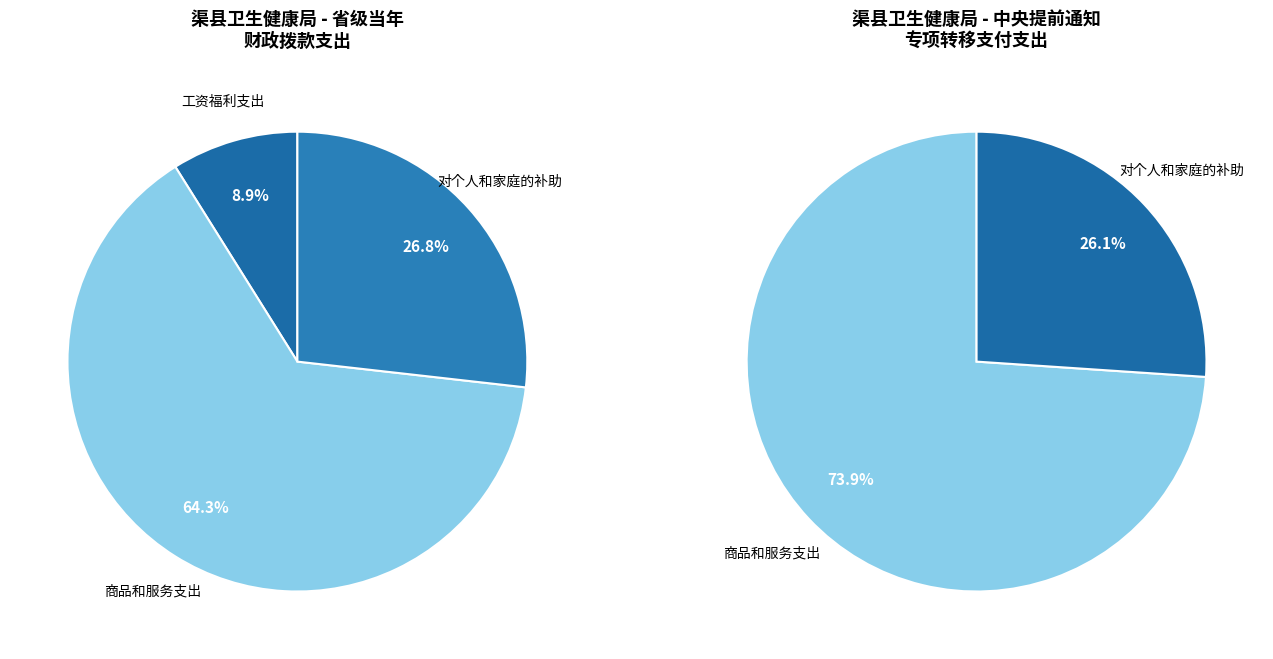

To the nearest percent, what is the average slice percentage?

33%